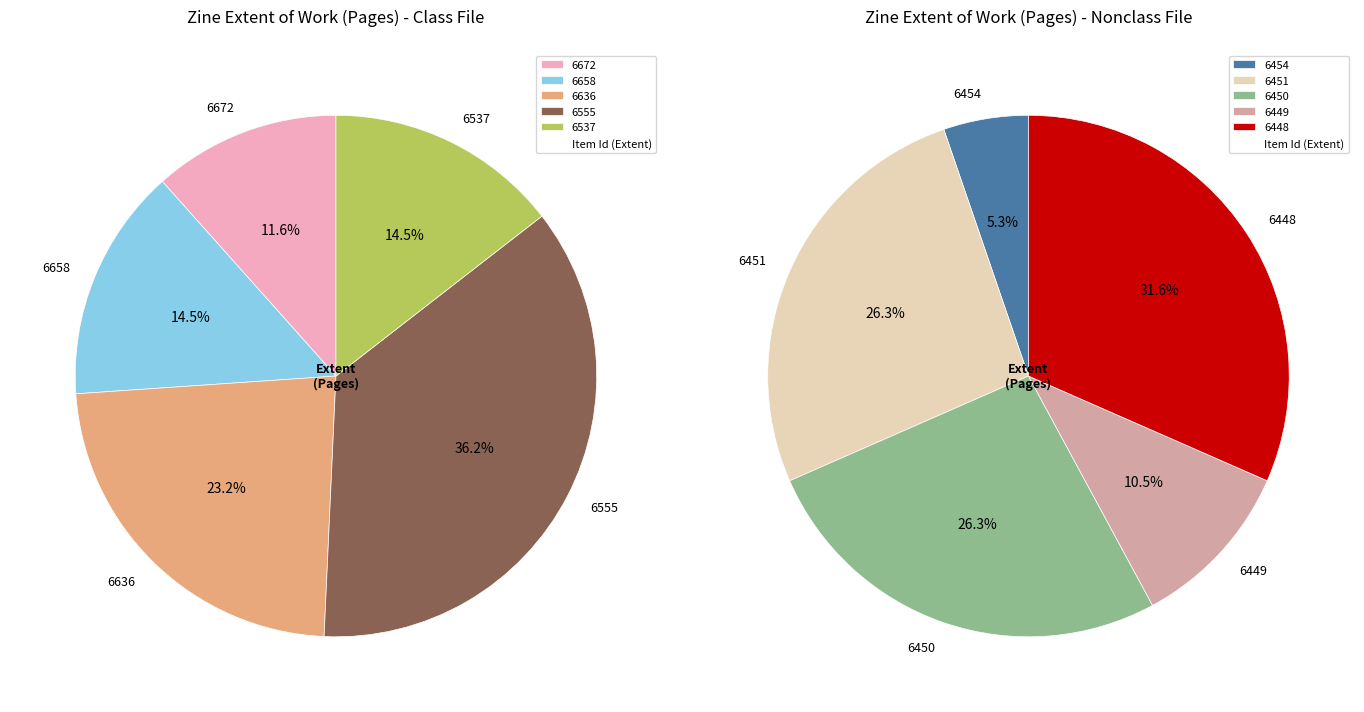

Count the number of slices in the pie.

10